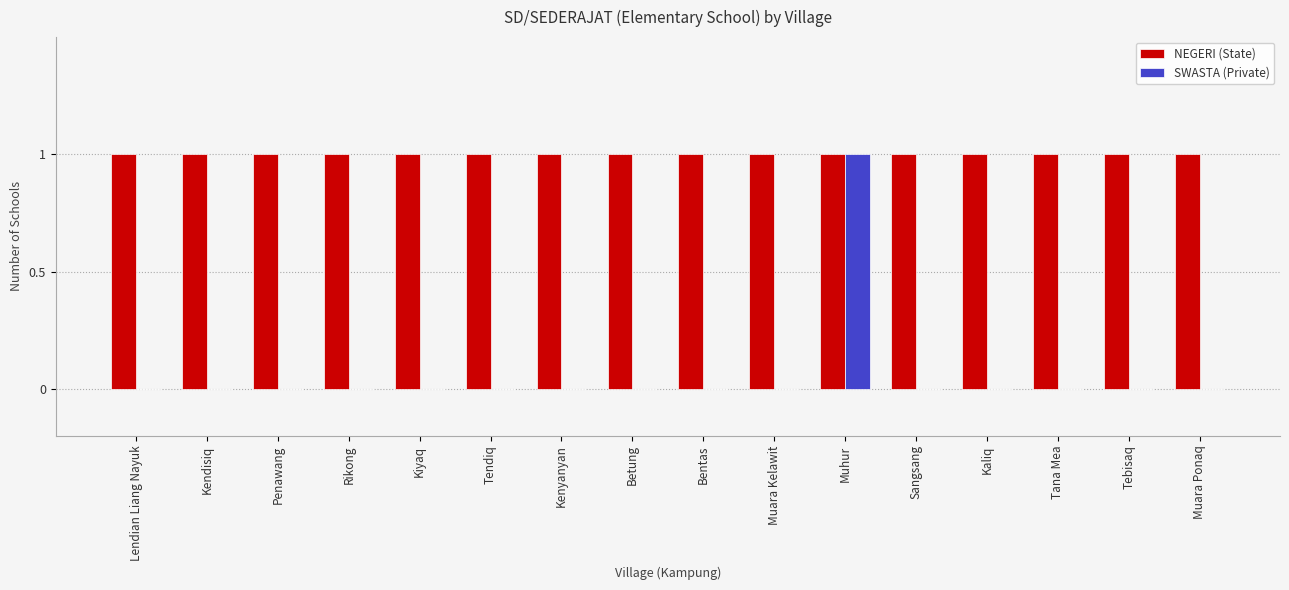

True or false: SWASTA (Private) has a value of -1 at Tebisaq.

False